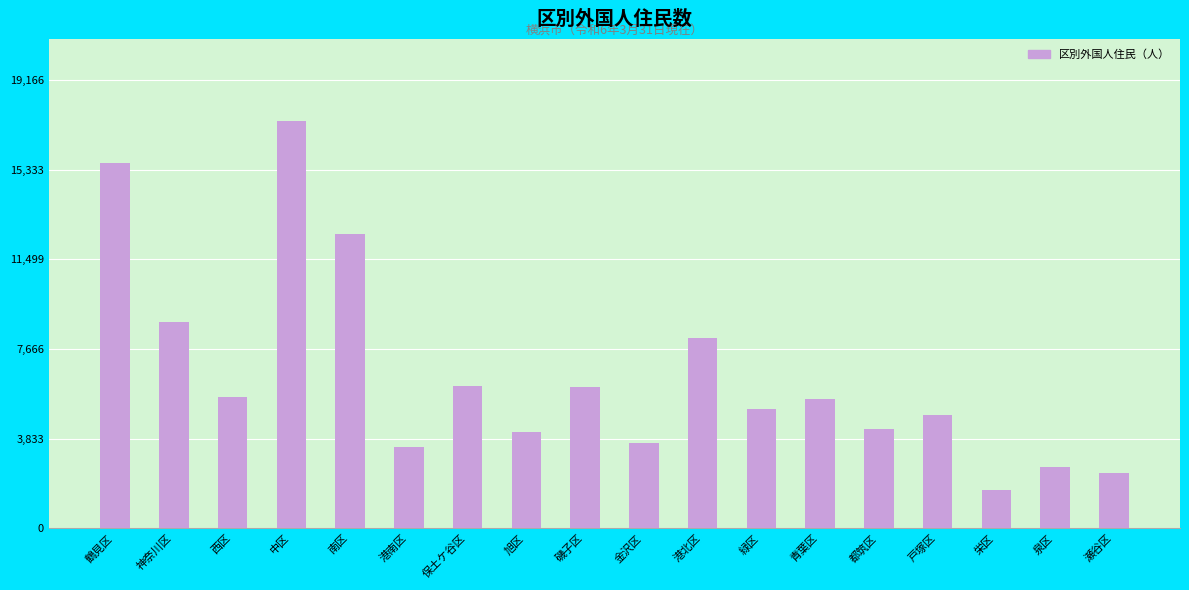

Which has a higher value, 鶴見区 or 港北区?

鶴見区